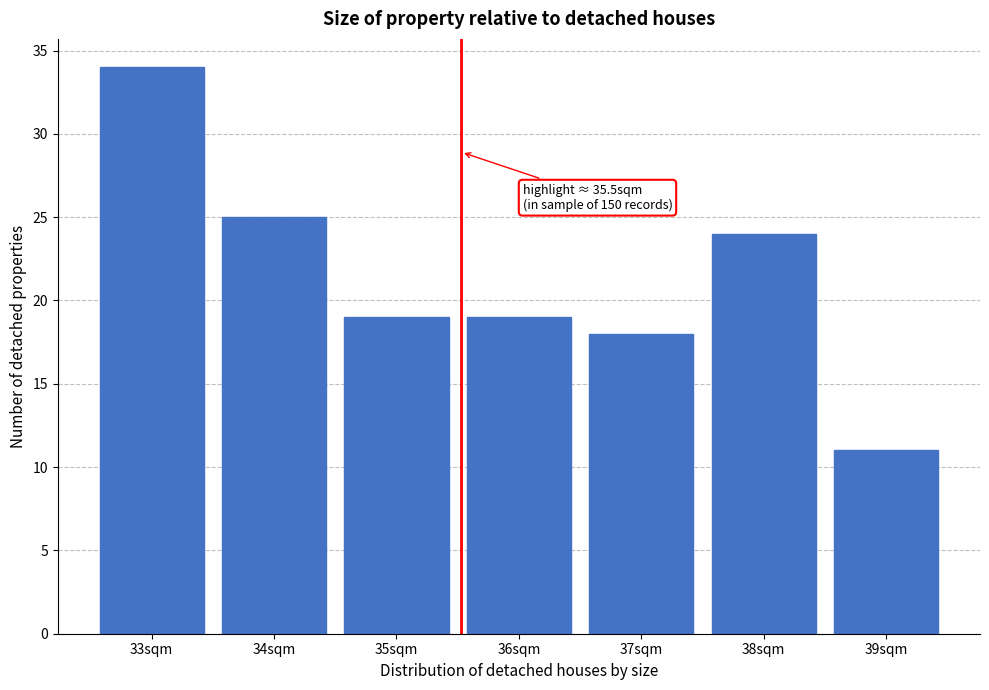

Over which range of the x-axis is the bar tallest?

32.5 to 33.5